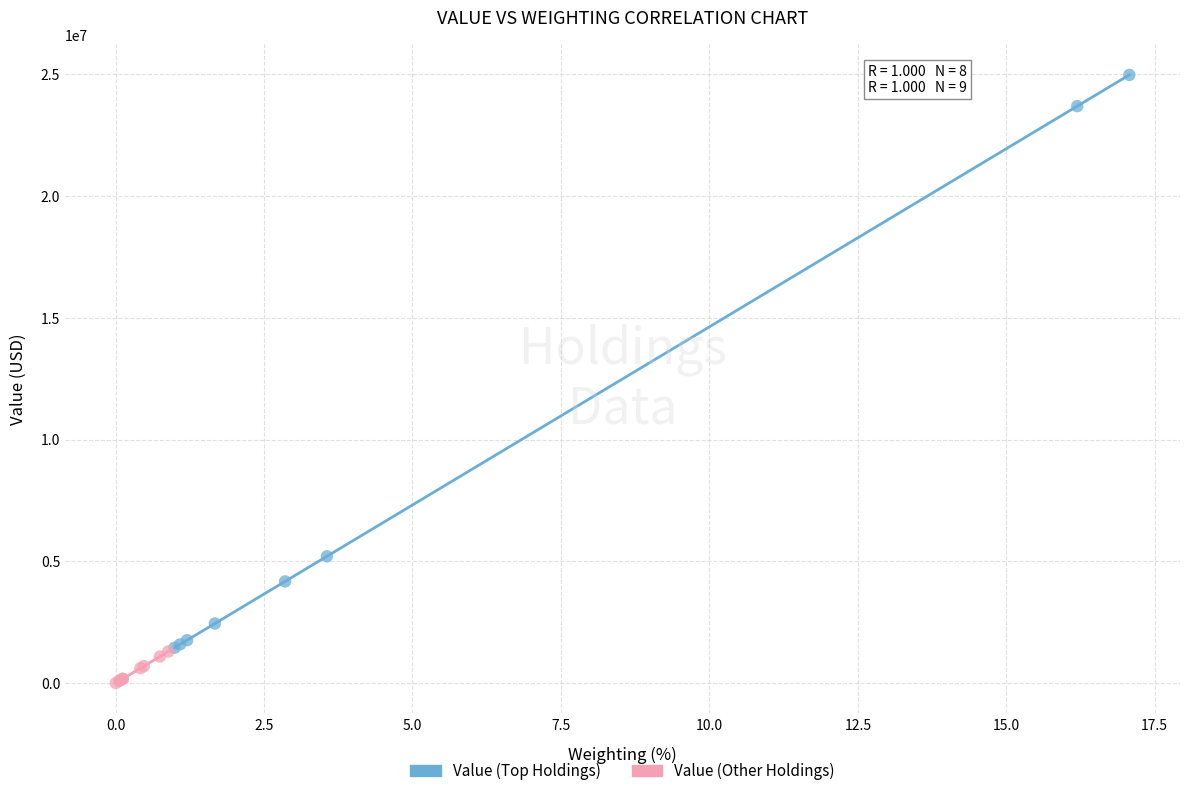

Which series has the largest Y range (max minus min)?

Value (Top Holdings)